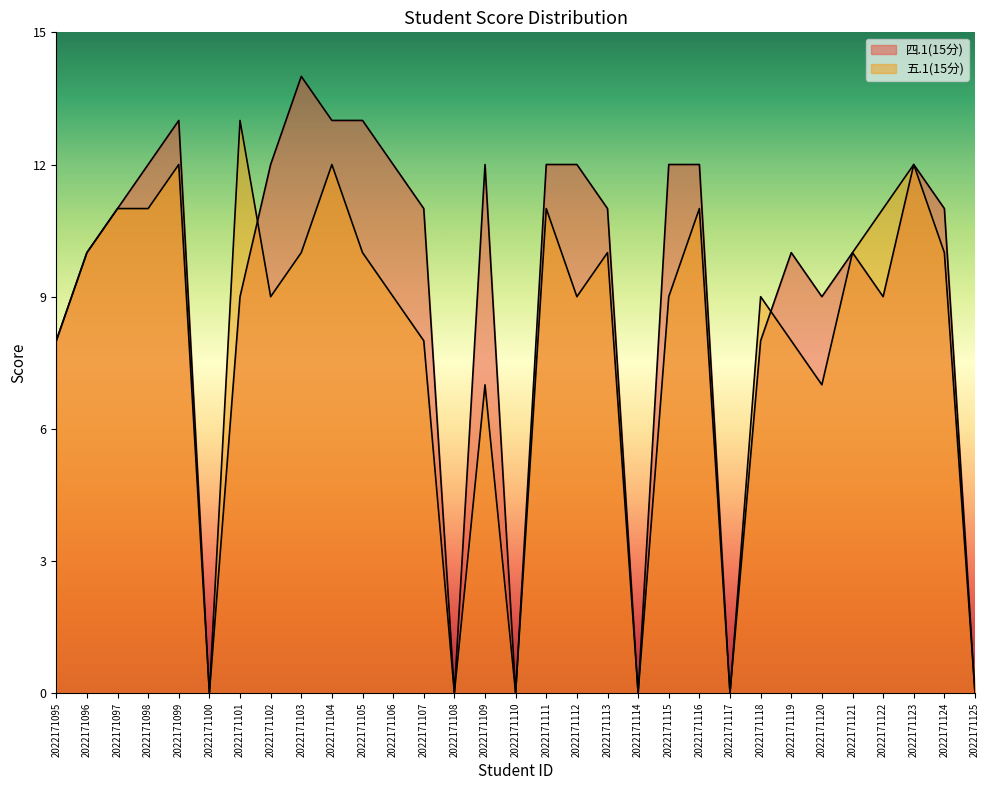

Is it true that 四.1(15分) equals 8 at 2022171095?

True